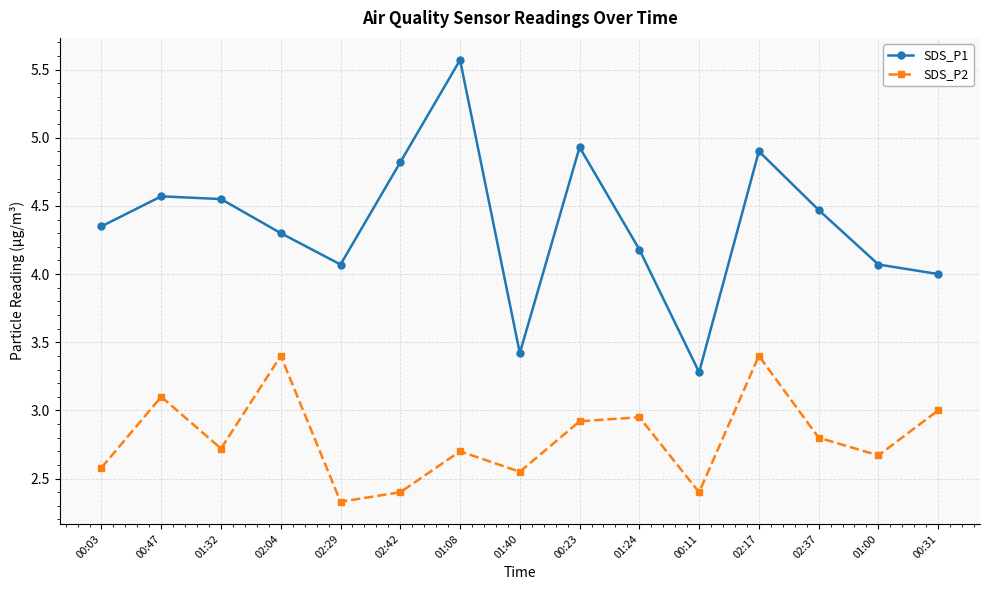

True or false: SDS_P2 has more than 2 interior local peaks.

True